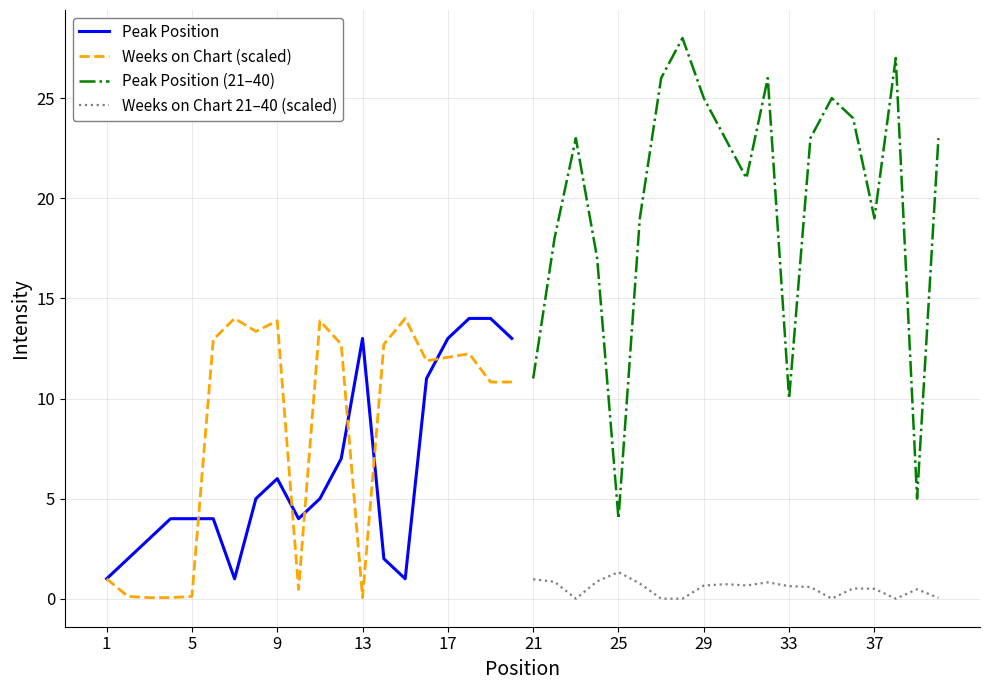

How many lines are shown in the chart?

4